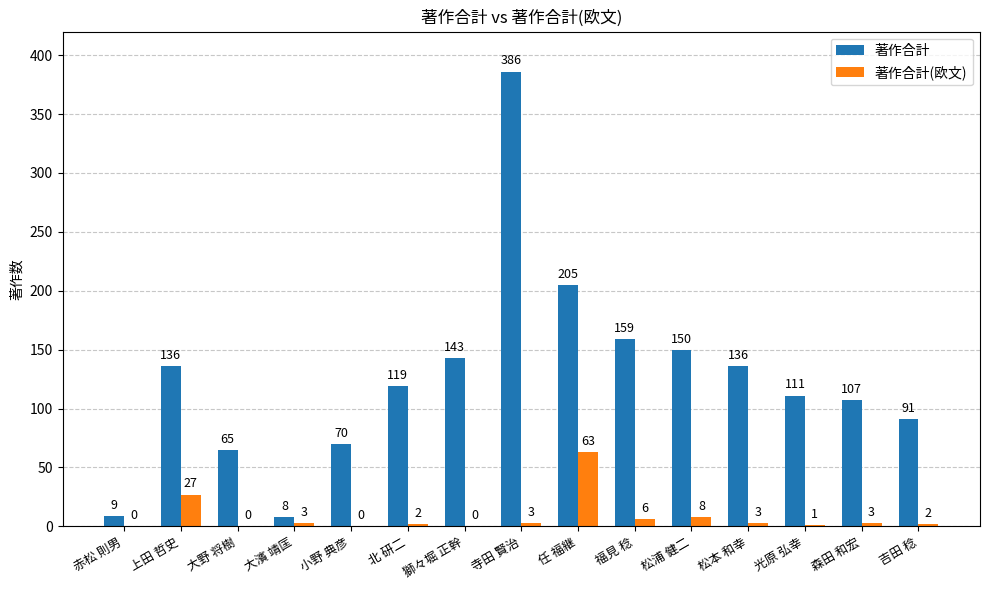

Which category has the highest value in the 著作合計 series?

寺田 賢治